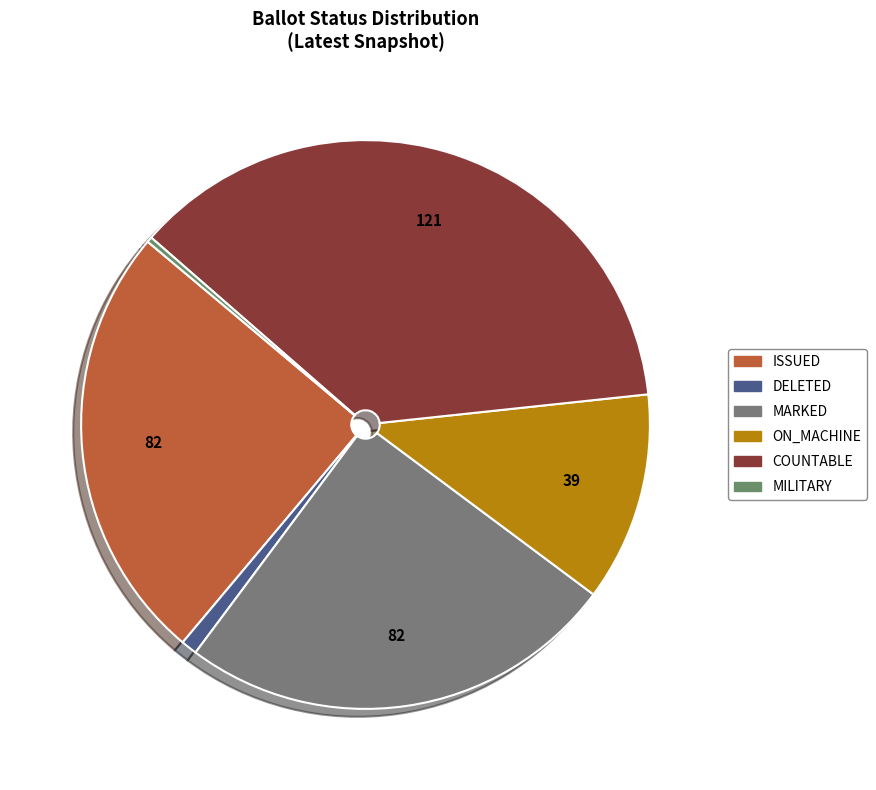

What is the smallest slice in the pie chart?

MILITARY